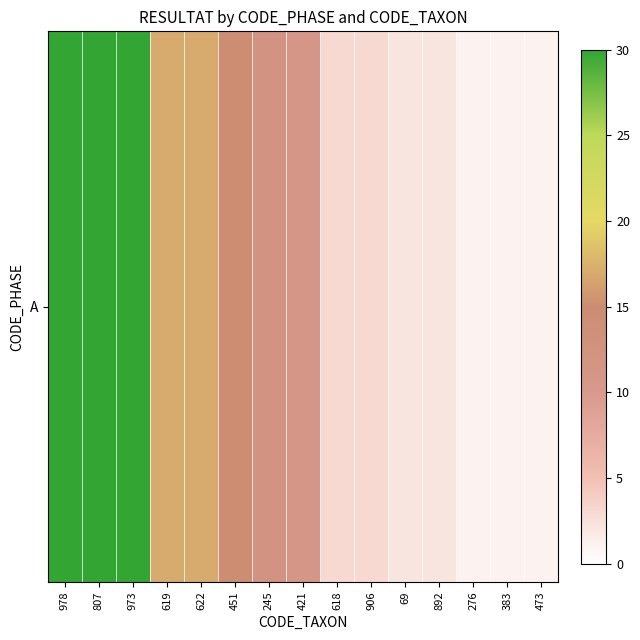

Rank the categories by value from highest to lowest.

978, 807, 973, 619, 622, 451, 245, 421, 618, 906, 69, 892, 276, 383, 473